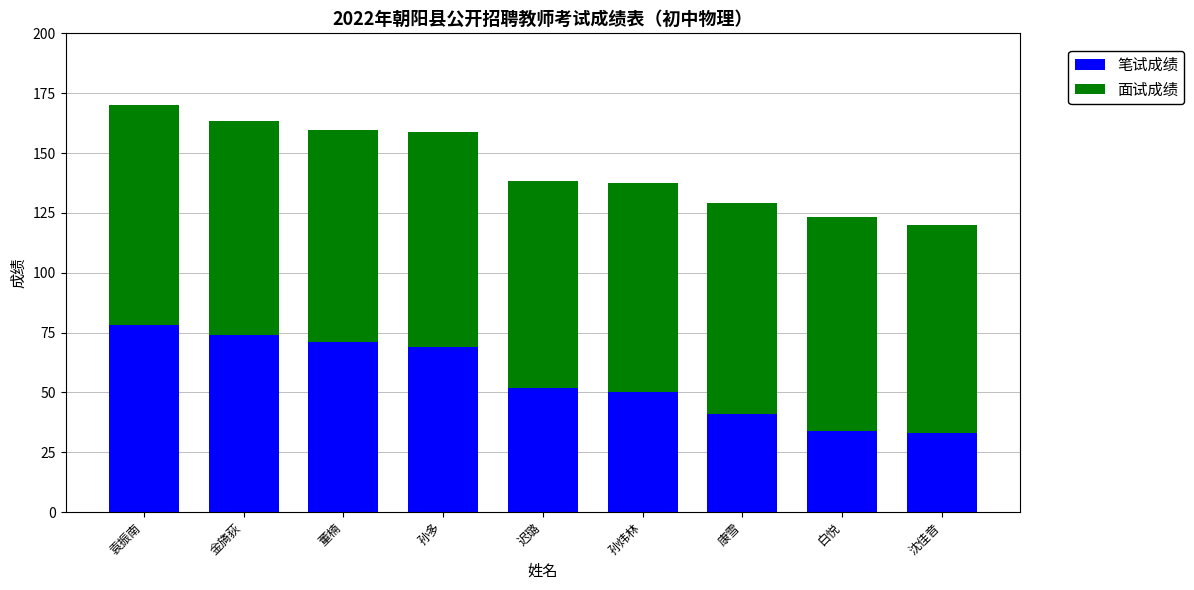

Where does the 笔试成绩 series first go above 52?

袁振南